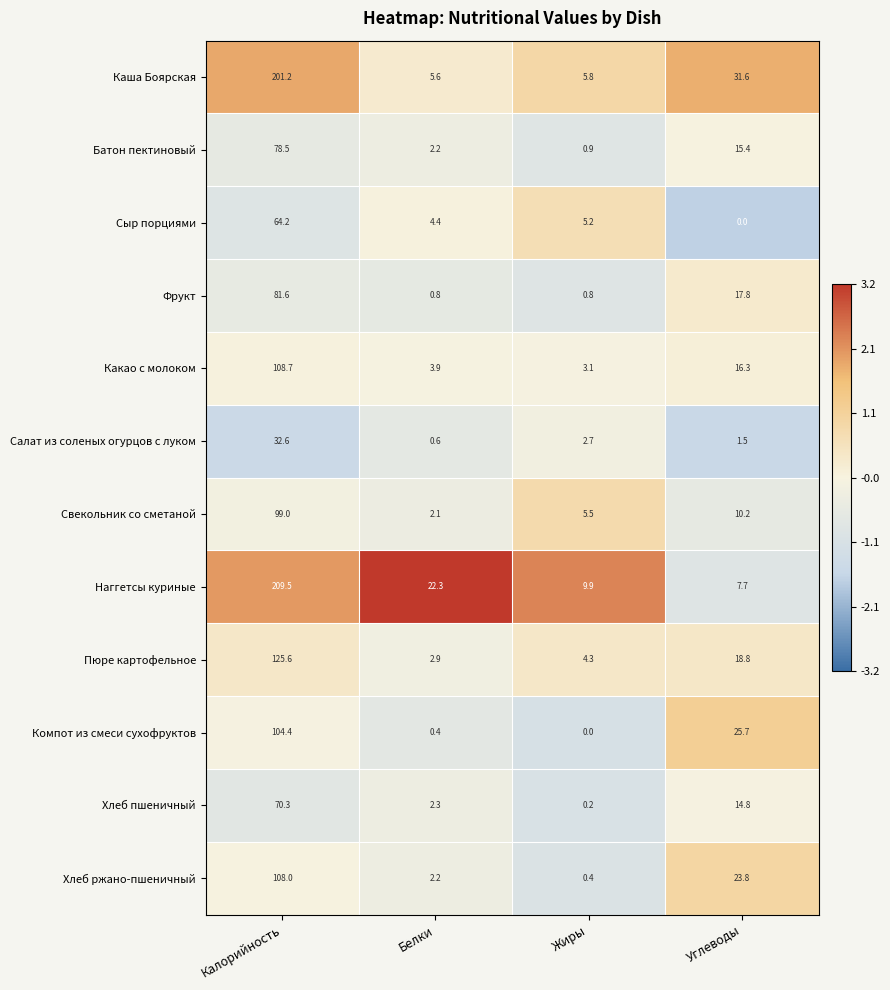

List the series in order of their peak value, lowest first.

Салат из соленых огурцов с луком, Сыр порциями, Хлеб пшеничный, Батон пектиновый, Фрукт, Свекольник со сметаной, Компот из смеси сухофруктов, Хлеб ржано-пшеничный, Какао с молоком, Пюре картофельное, Каша Боярская, Наггетсы куриные